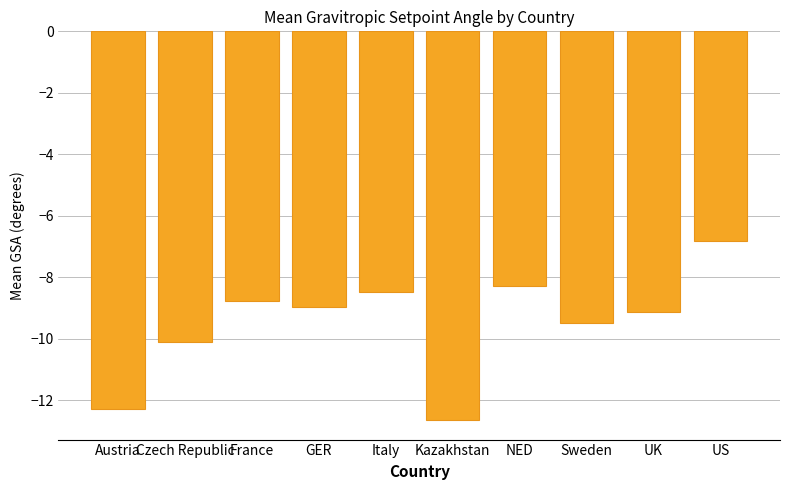

How many values exceed -8?

1